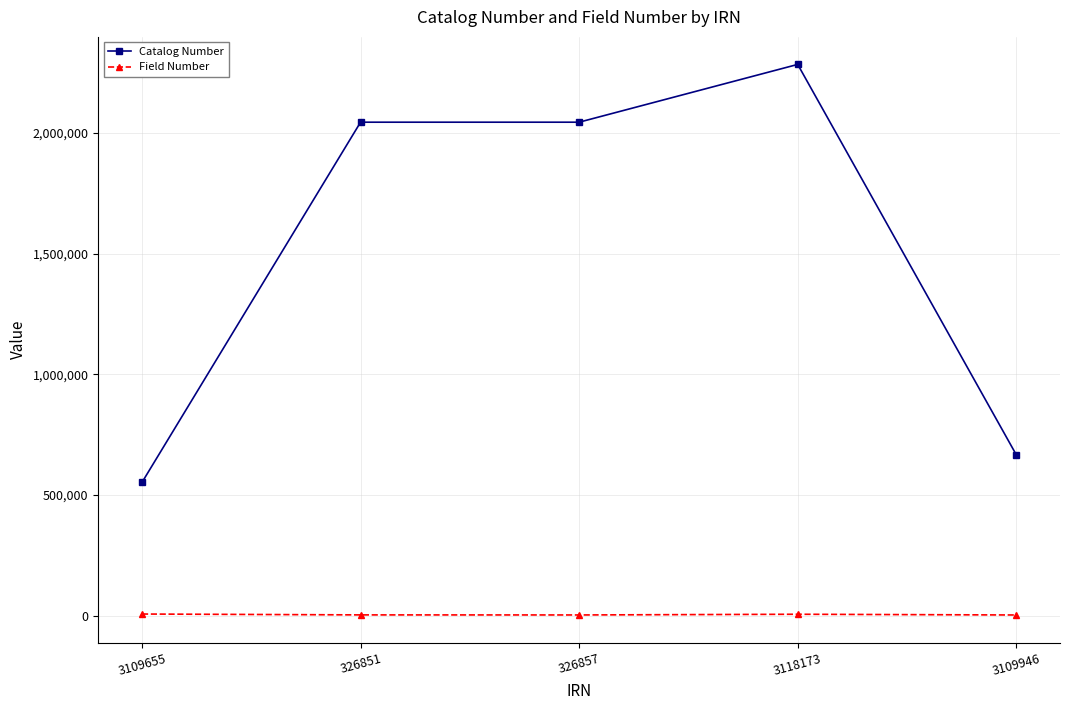

What are all the series names shown in the legend?

Catalog Number, Field Number